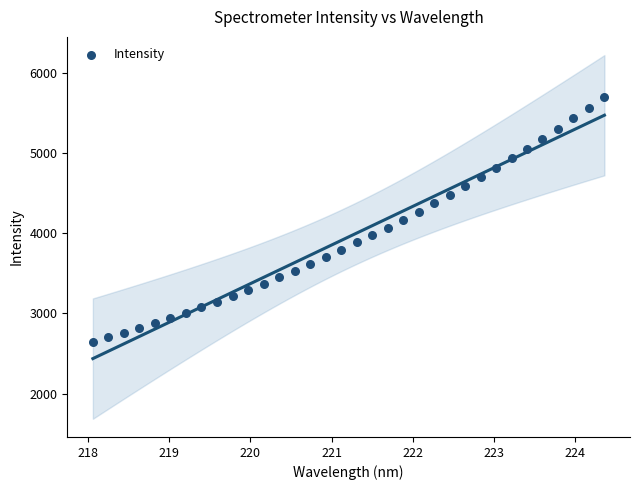

What is the range of Y values (max minus min)?

3053.8